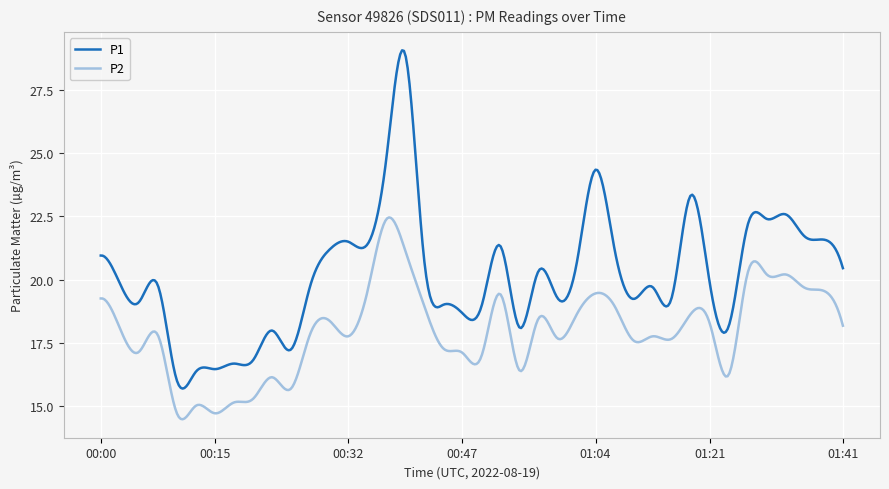

How many lines are shown in the chart?

2